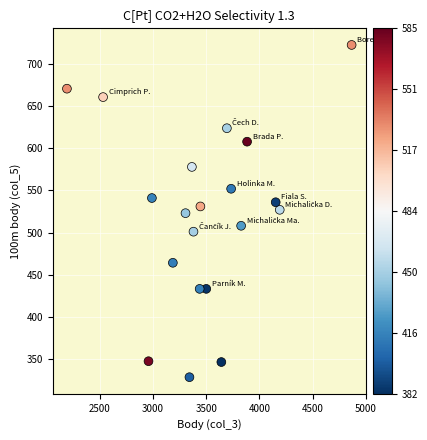

What is the range of X values (max minus min)?

2677